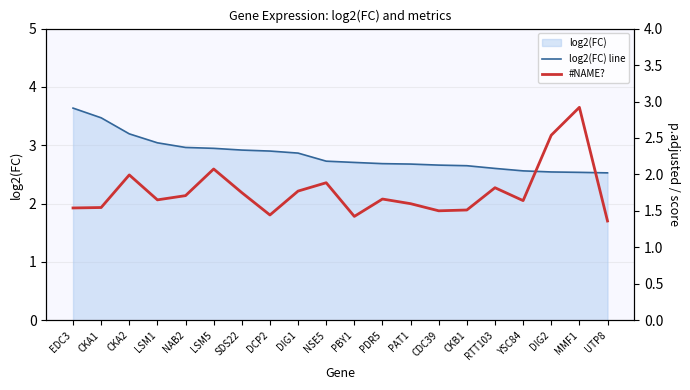

True or false: log2(FC) line has more than 2 points higher than both neighbors.

False